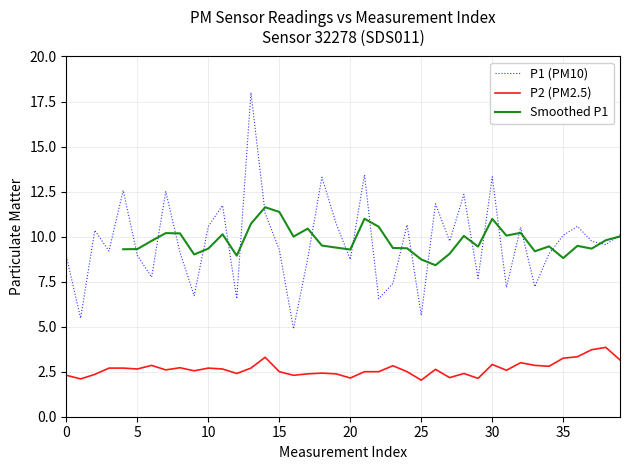

True or false: P1 (PM10) and P2 (PM2.5) cross at least once.

False